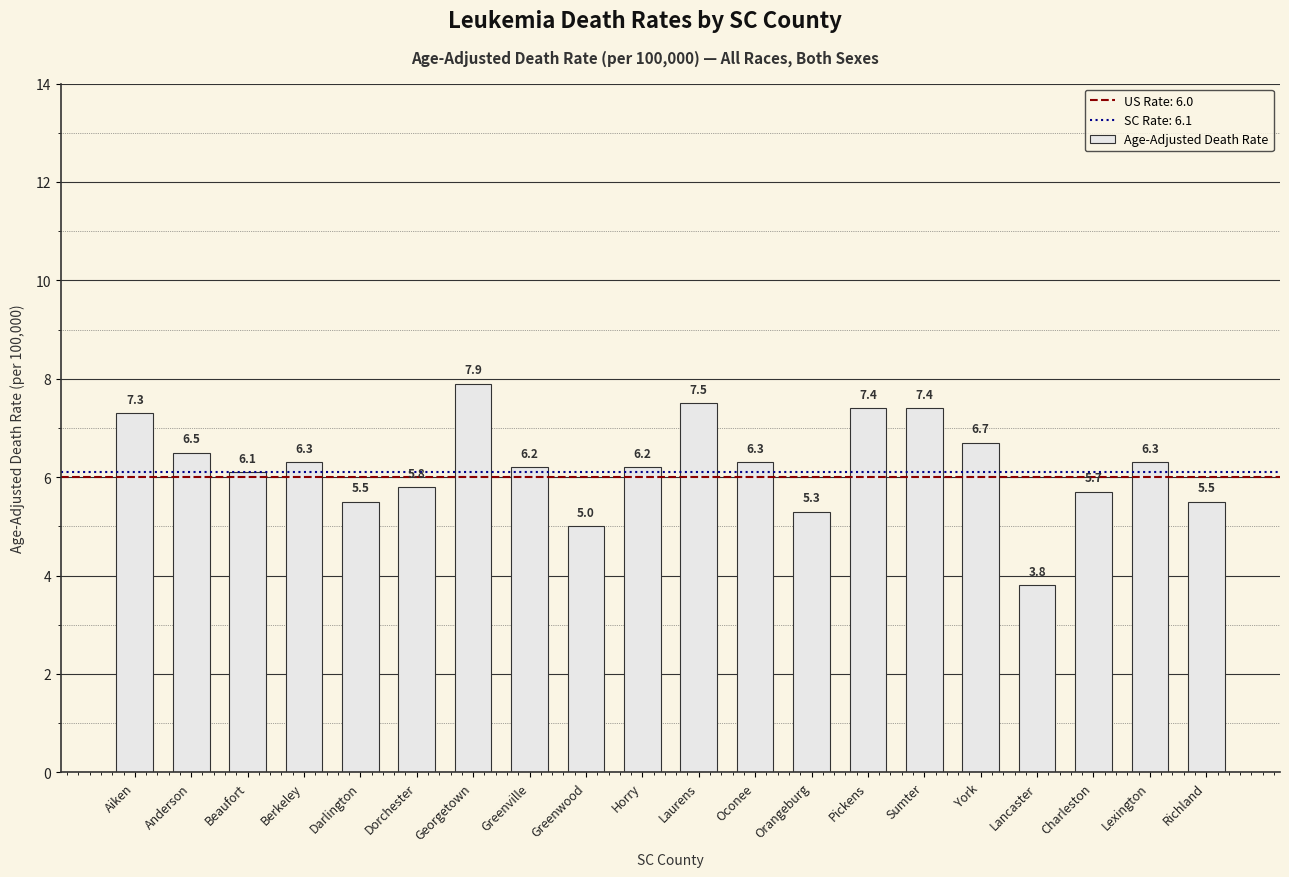

How many categories are shown in the chart?

20